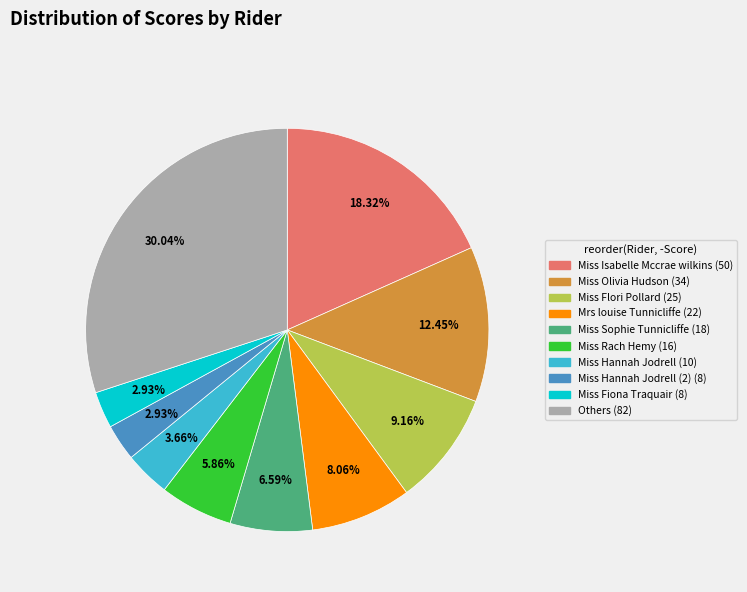

How many segments does this pie chart have?

10